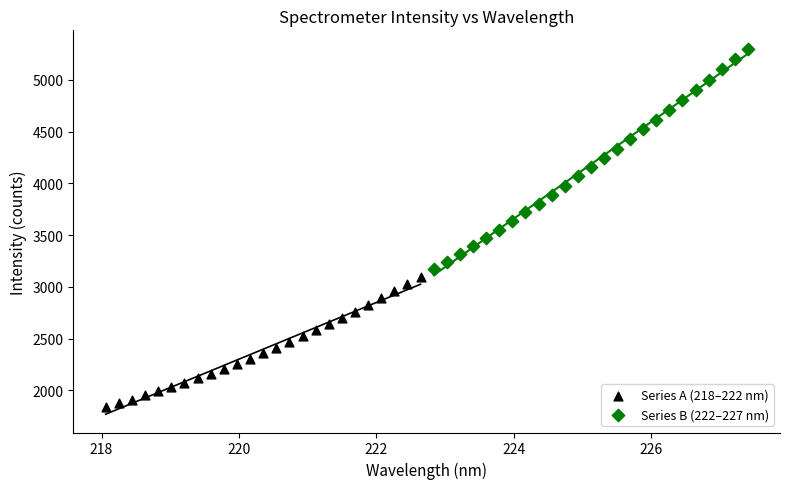

Which series contains the lowest Y value?

Series A (218–222 nm)